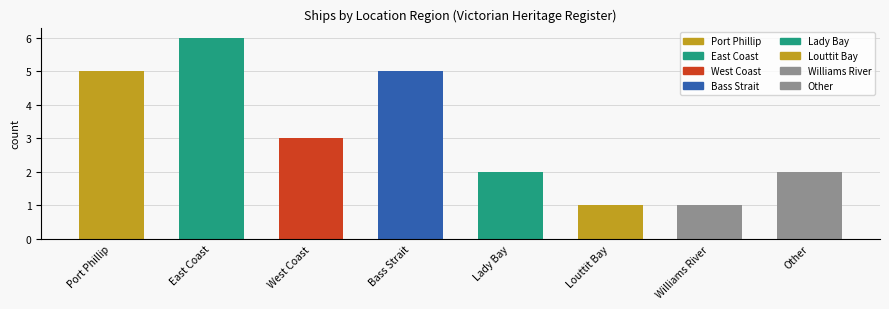

The chart shows a value of 0 at Williams River. True or false?

False